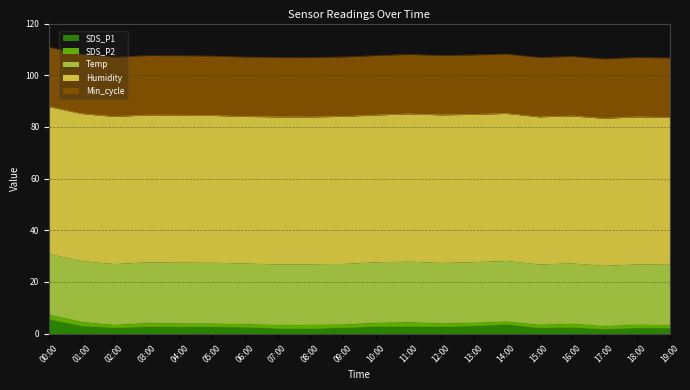

Which category has the lowest value across all series?

02:00